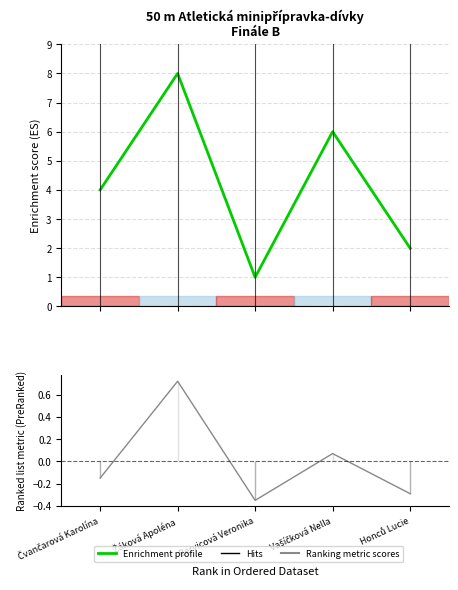

Which has a higher value, Honců Lucie or Žáková Apoléna?

Žáková Apoléna